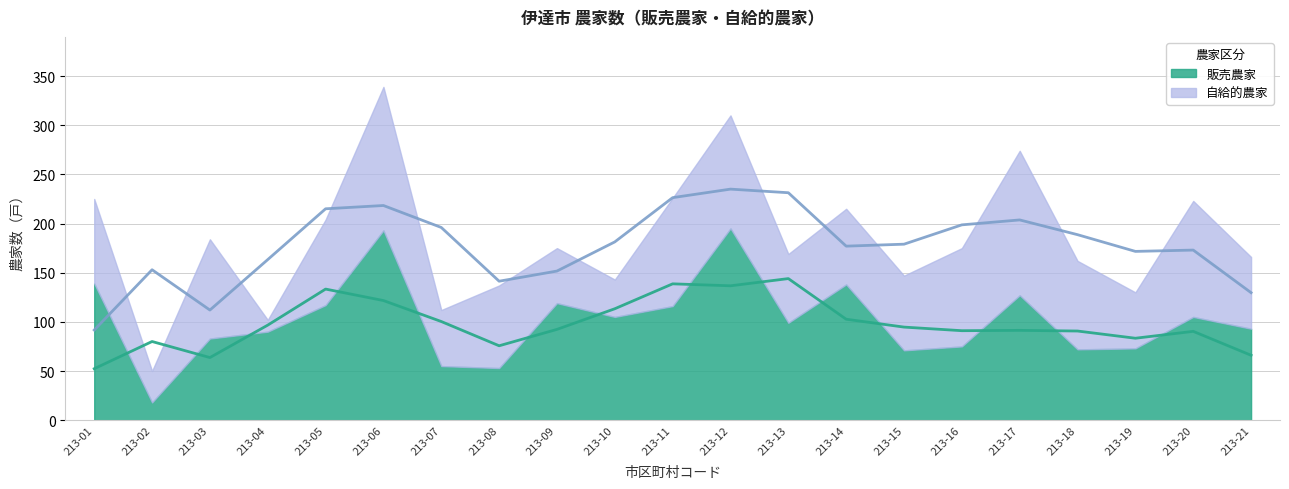

How many values in the 自給的農家 series are below 84?

10